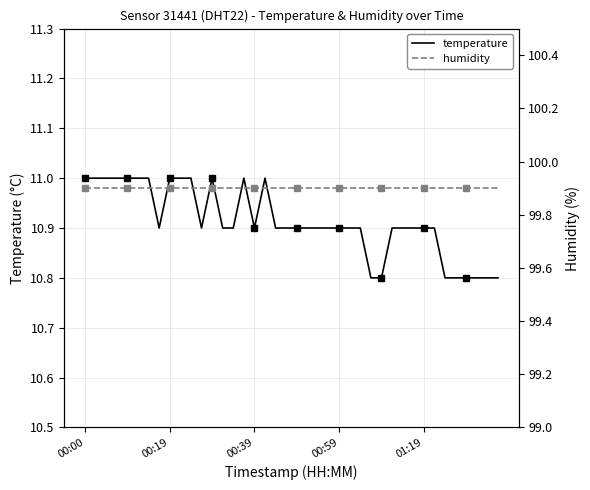

True or false: temperature and humidity cross at least once.

False